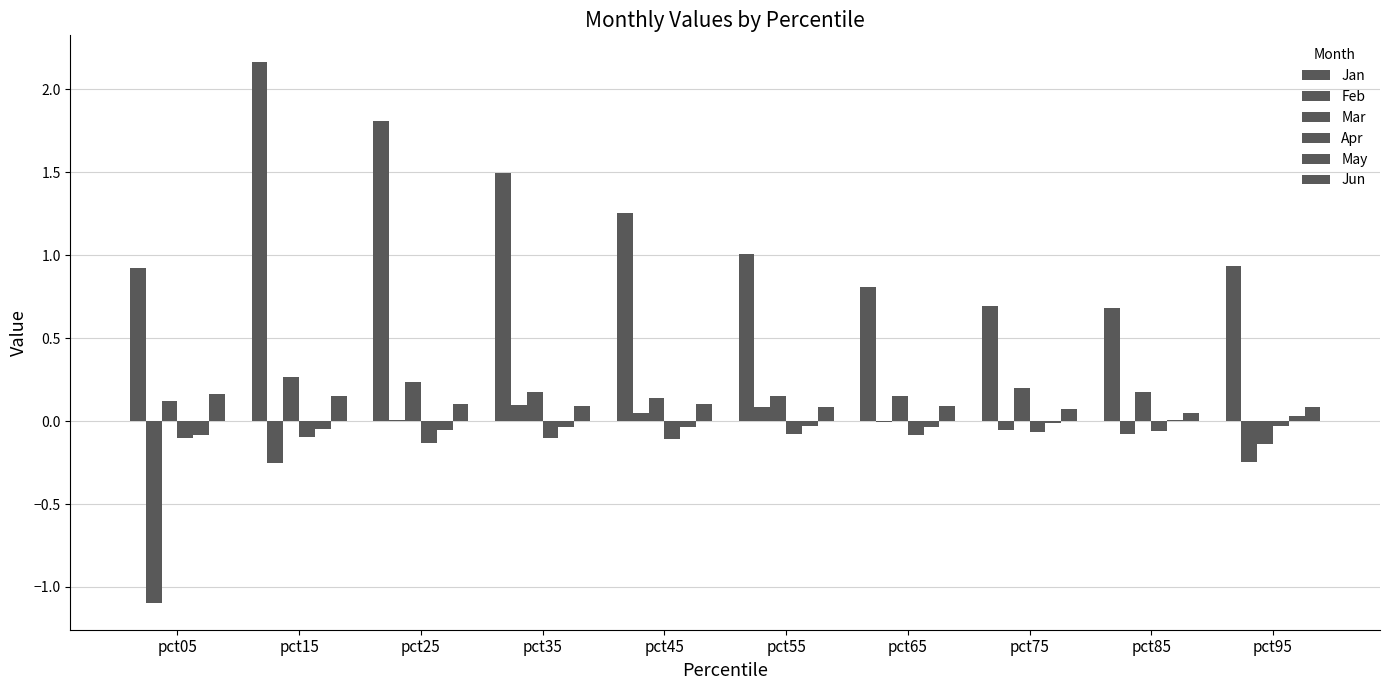

What is the difference between the second highest and minimum values in the Jan series?

1.1